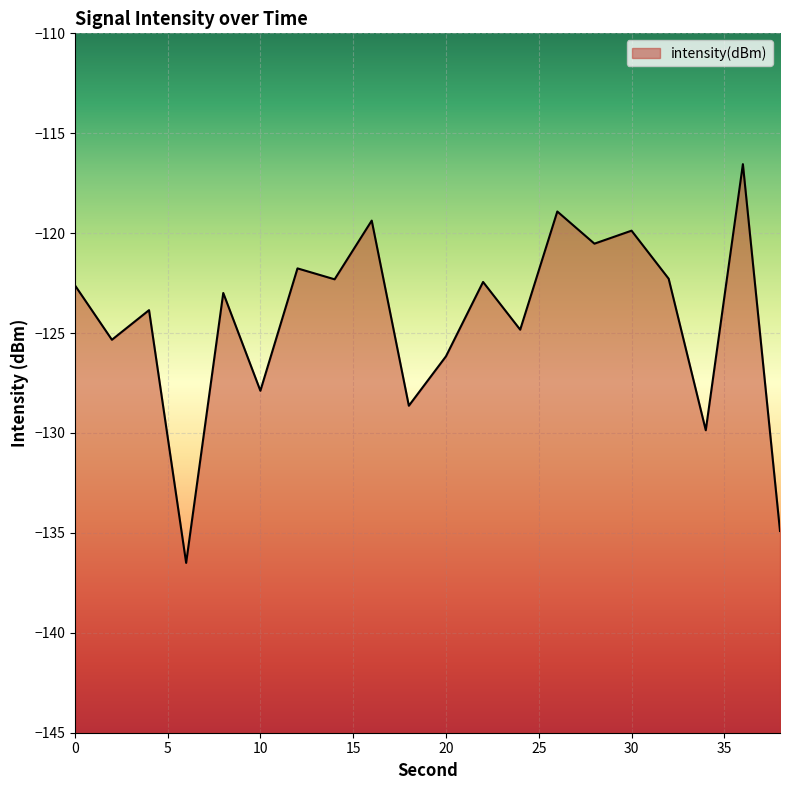

Which category has the lowest value across all series?

6